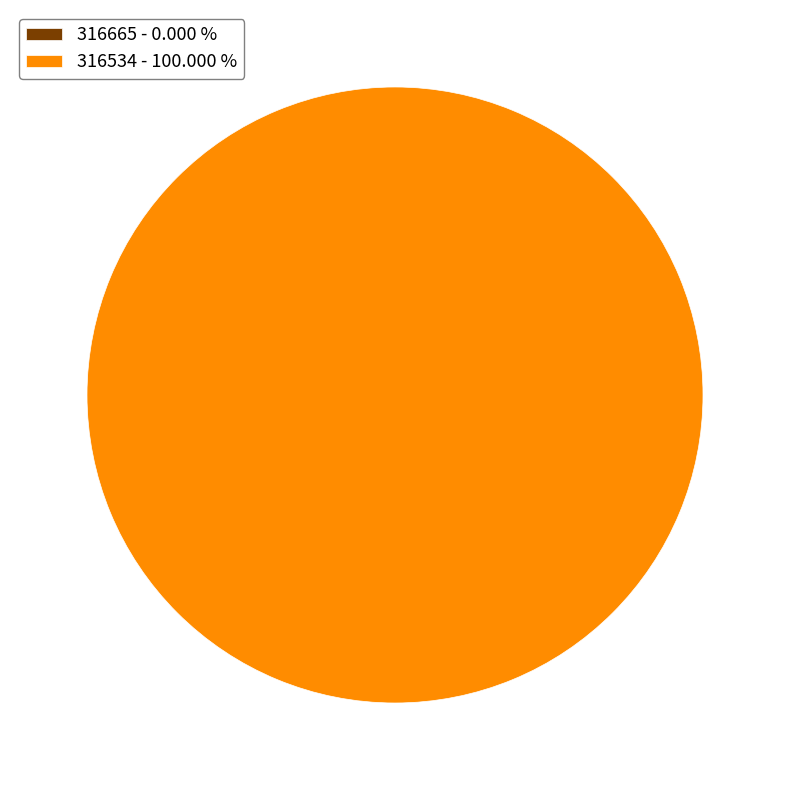

Is the sum of 316665 and 316534 greater than half?

Yes